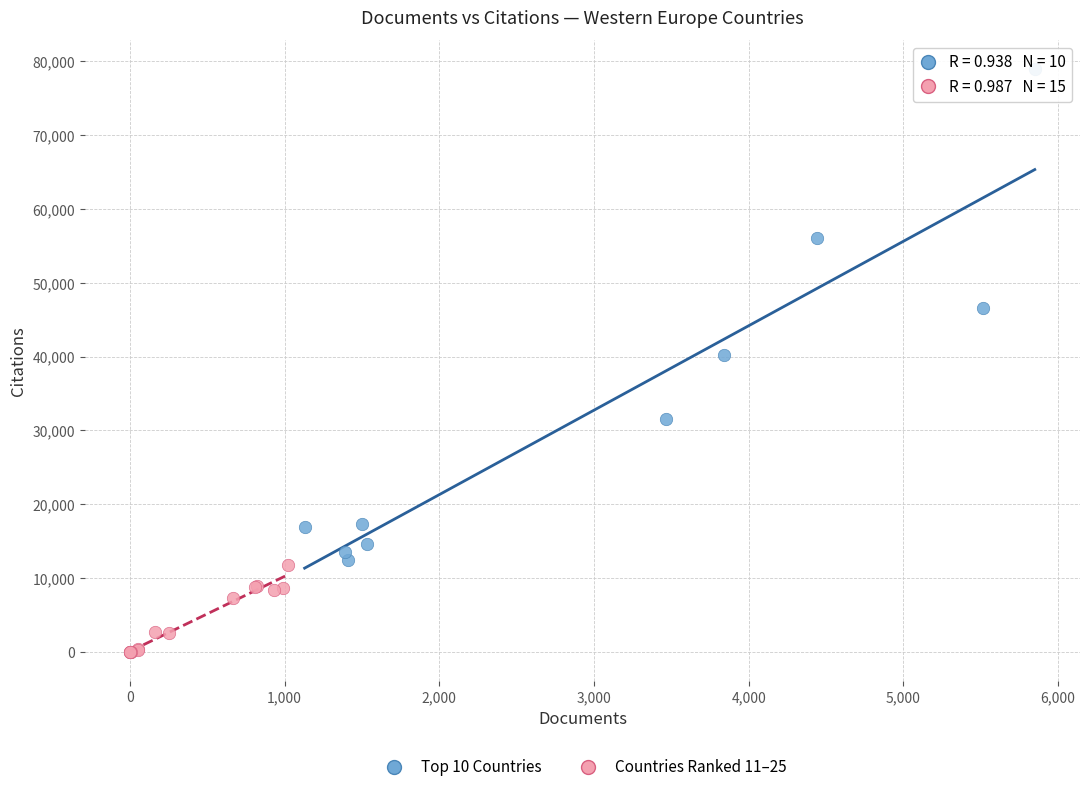

Which series has the widest spread of Y values?

Top 10 Countries